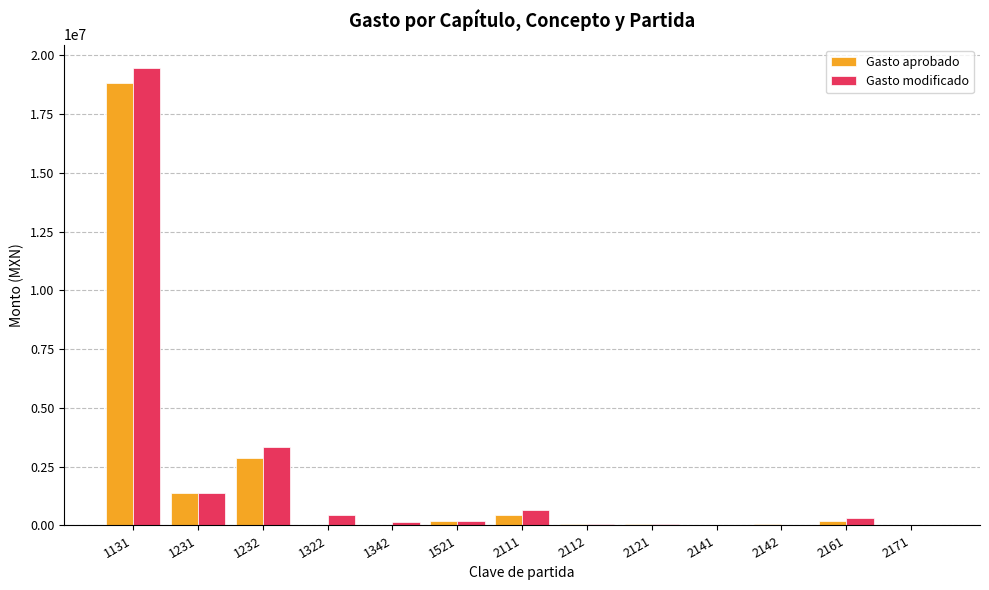

What is the greatest value displayed?

19484537.0